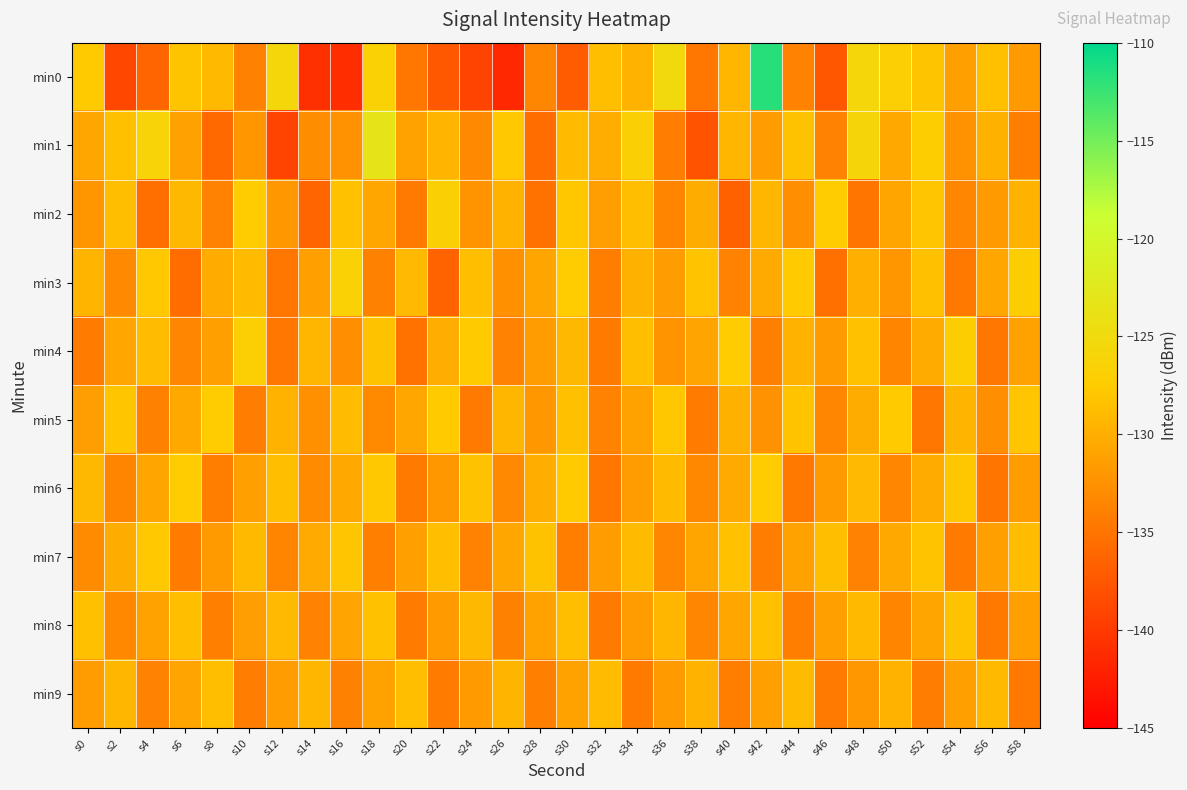

At which category is the sum across all series the highest?

s42